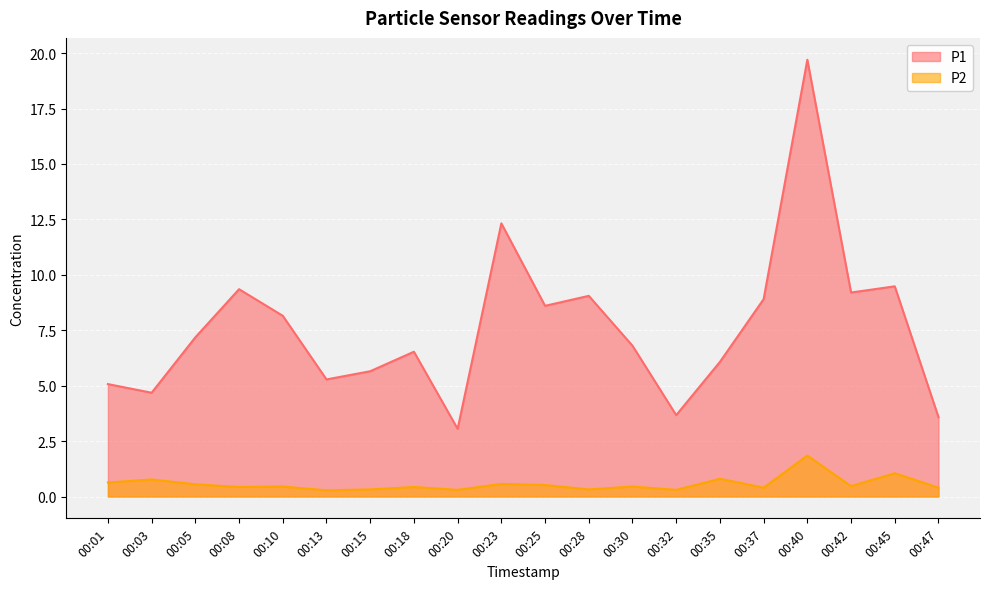

List the series in order of their peak value, highest first.

P1, P2